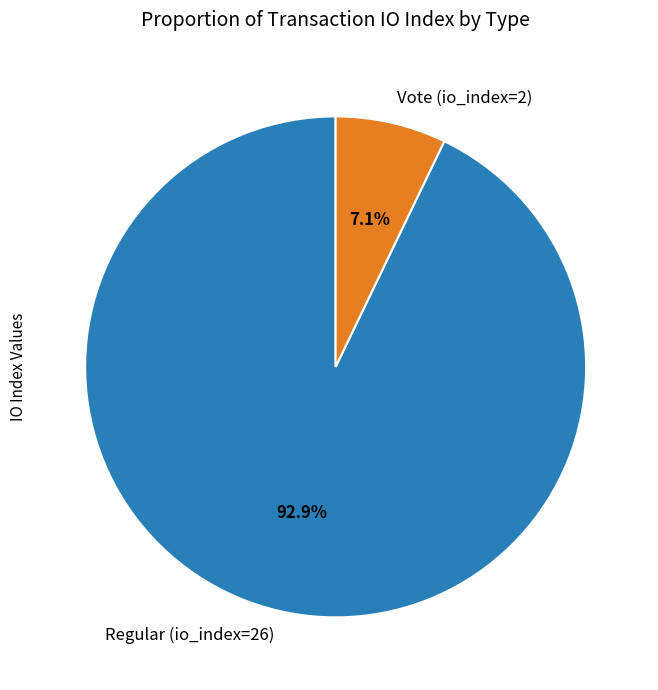

Rank the categories by value from highest to lowest.

Regular (io_index=26), Vote (io_index=2)